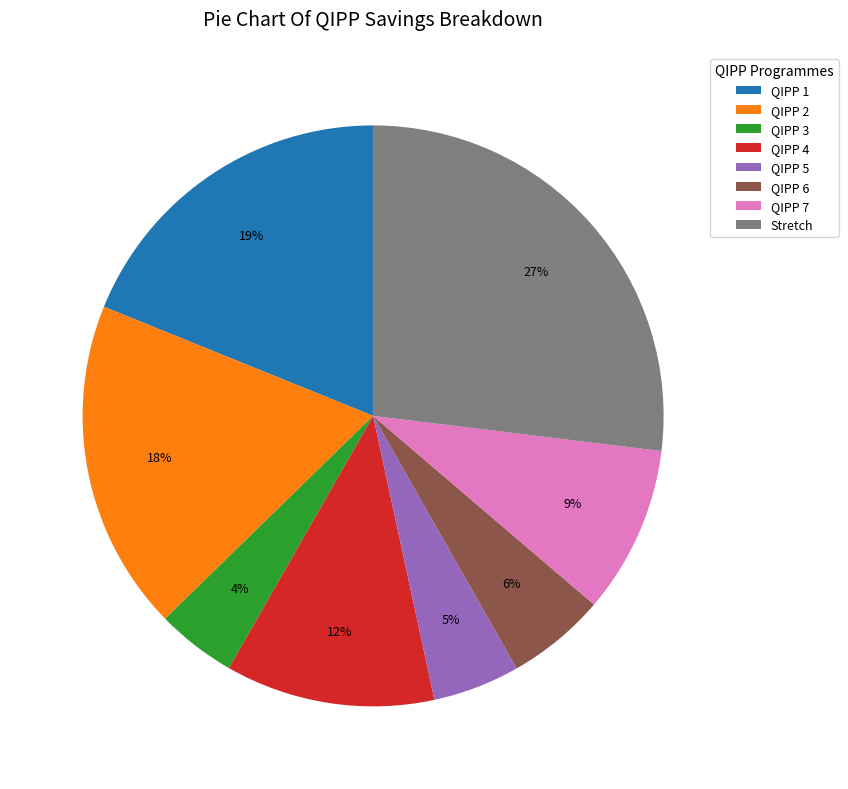

Does any single category account for the majority?

No